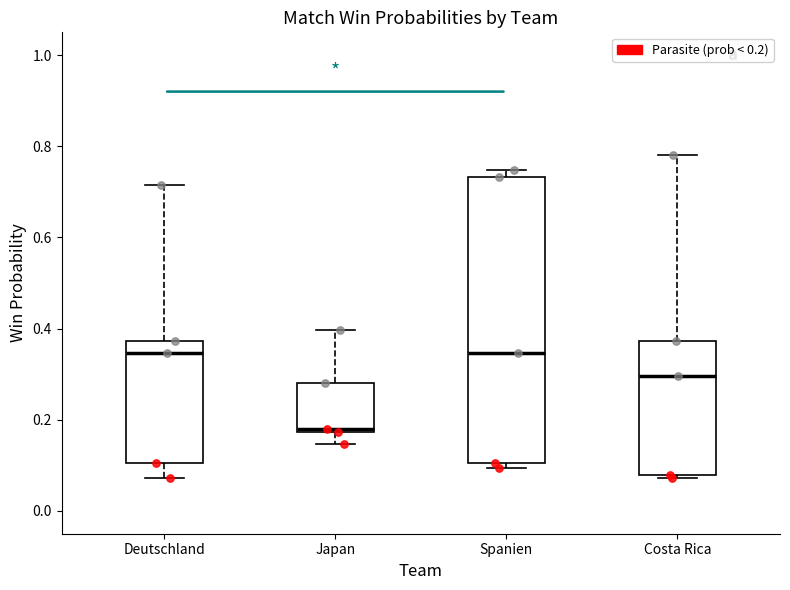

Reading left to right, read every box against the y-axis: the position of its median line, the range the box covers, and the ends of its whiskers. The values are not printed on the chart, so give them approximately, as read against the axis.

Deutschland: median 0.34, box 0.10 to 0.38, whiskers 0.08 to 0.72
Japan: median 0.18 (just above the box's lower edge), box 0.18 to 0.28, whiskers 0.14 to 0.40
Spanien: median 0.34, box 0.10 to 0.74, whiskers 0.10 (just below the box's lower edge) to 0.74 (just above the box's upper edge)
Costa Rica: median 0.30, box 0.08 to 0.38, whiskers 0.08 to 0.78